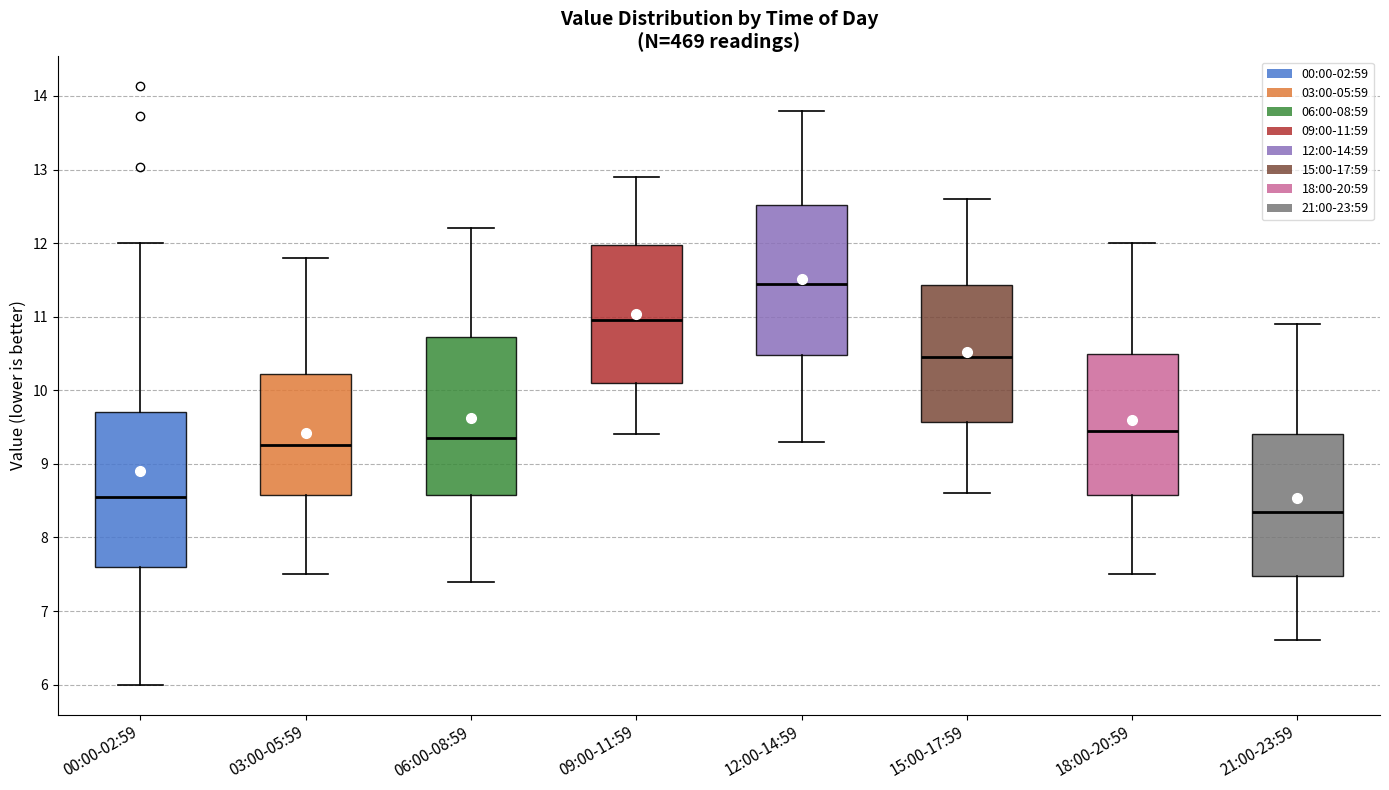

Where does the median line of the box for 03:00-05:59 sit on the y-axis? The values are not printed on the chart, so give them approximately, as read against the axis.

9.3